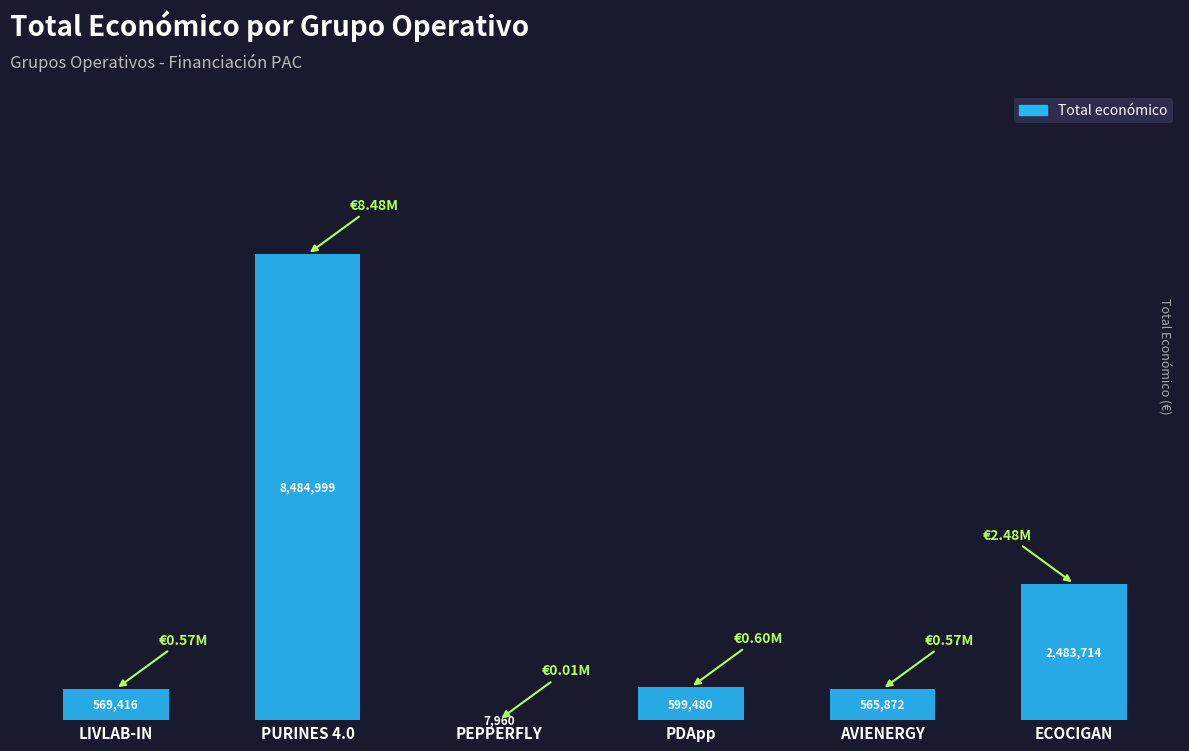

The chart shows a value of 4379052 at PURINES 4.0. True or false?

False